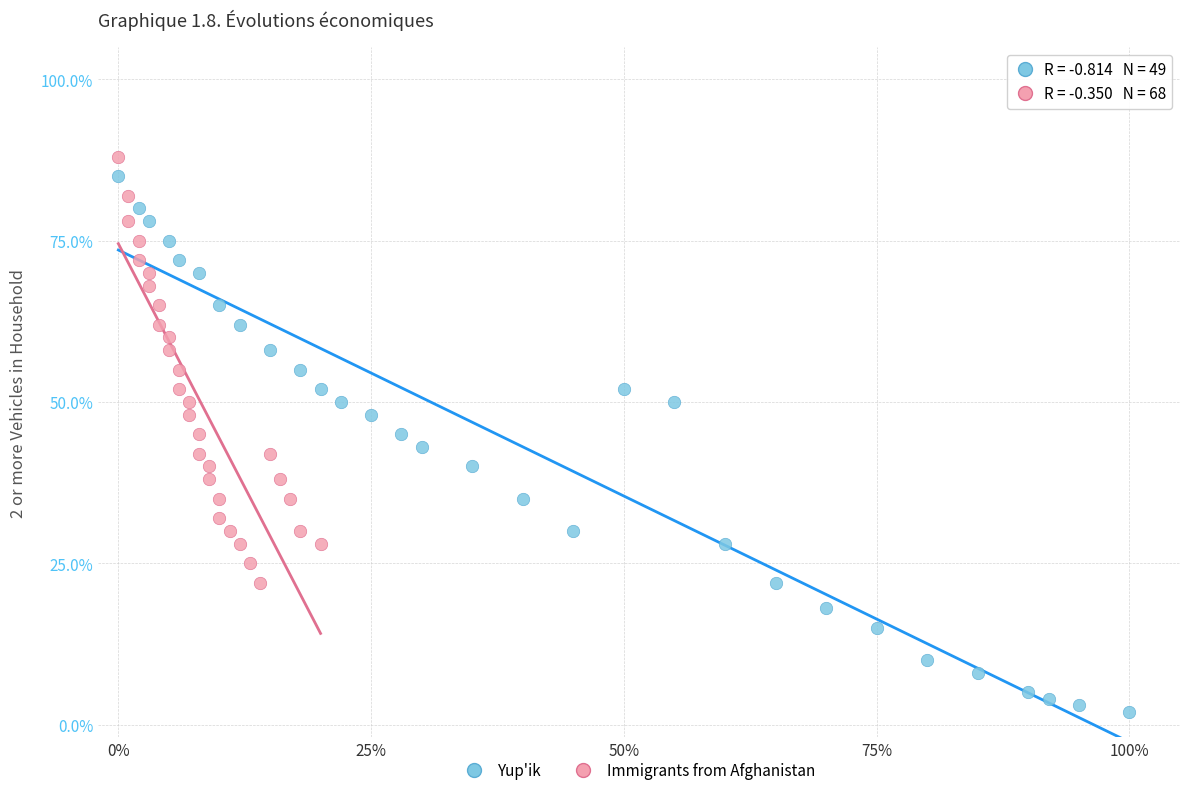

Which series reaches the maximum Y coordinate?

Immigrants from Afghanistan